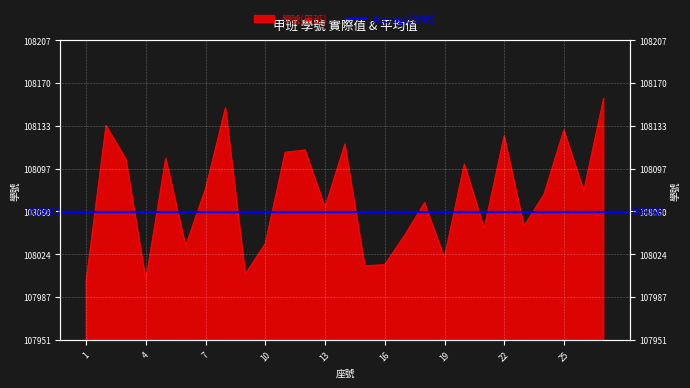

Reading left to right, extract all data points from this chart.

108001	108134	108105	108002	108106	108031	108080	108149	108007	108033	108111	108113	108064	108118	108014	108015	108040	108068	108021	108101	108046	108125	108048	108075	108130	108078	108157